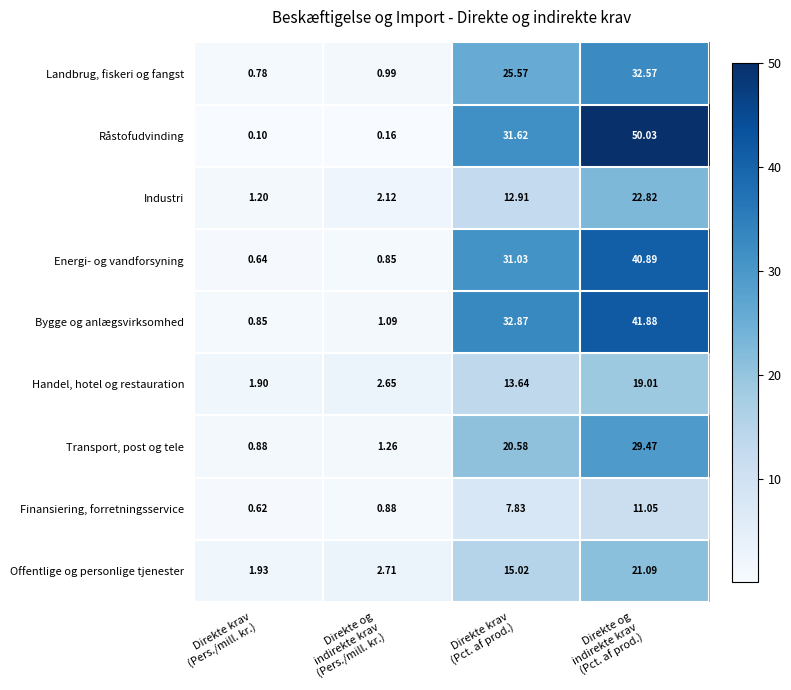

Which series has the largest total across all categories?

Råstofudvinding